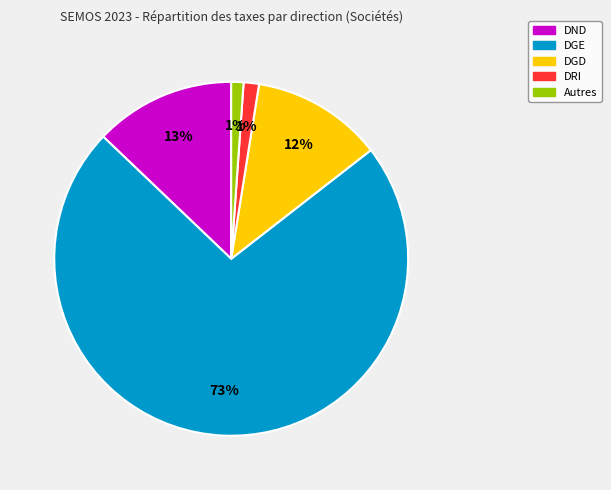

To the nearest percent, what portion does Autres represent?

1%